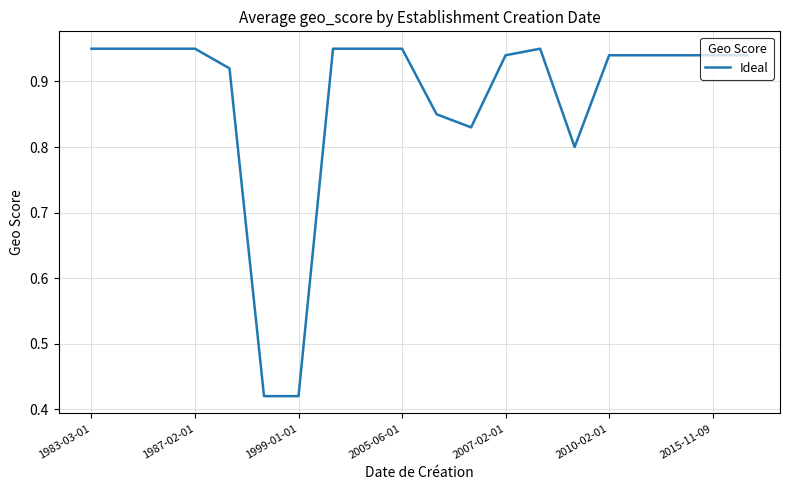

What is the difference between the second highest and second lowest values?

0.5